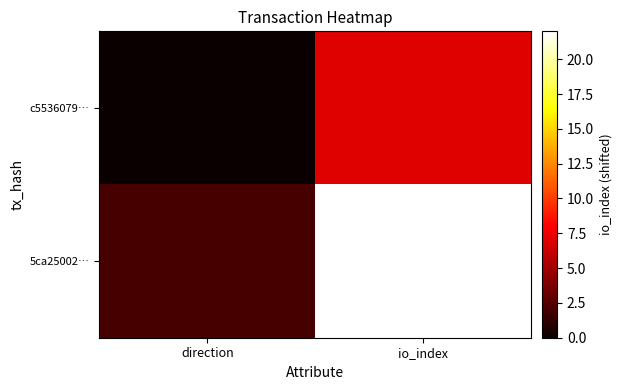

Reading left to right, extract all data points from this chart.

c5536079…: direction=0	io_index=7
5ca25002…: direction=2	io_index=22